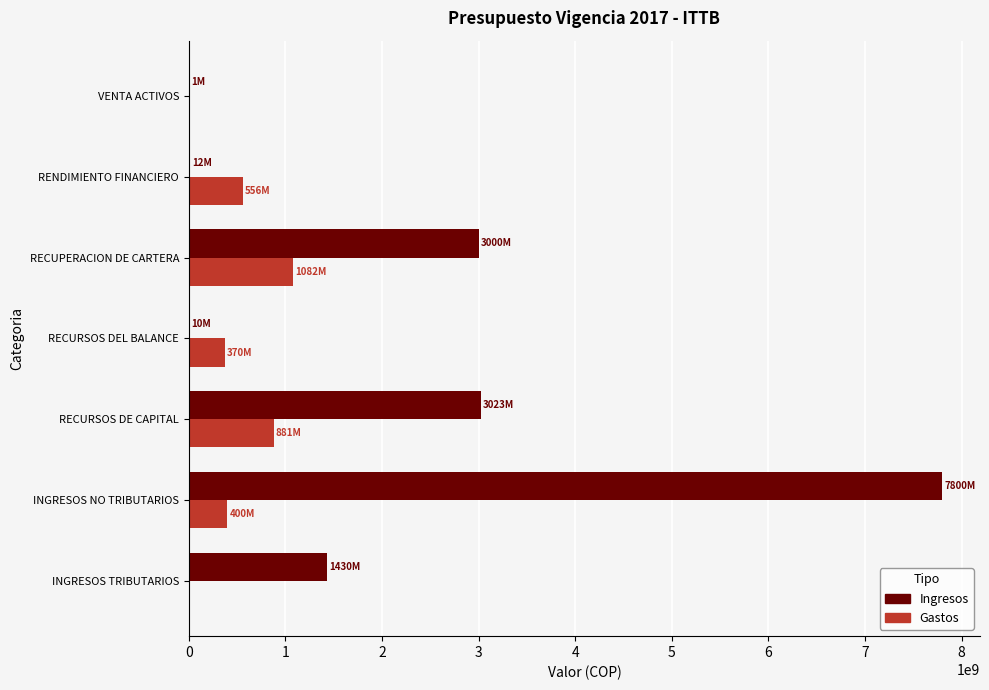

Is it true that Ingresos equals 2277644105 at INGRESOS NO TRIBUTARIOS?

False